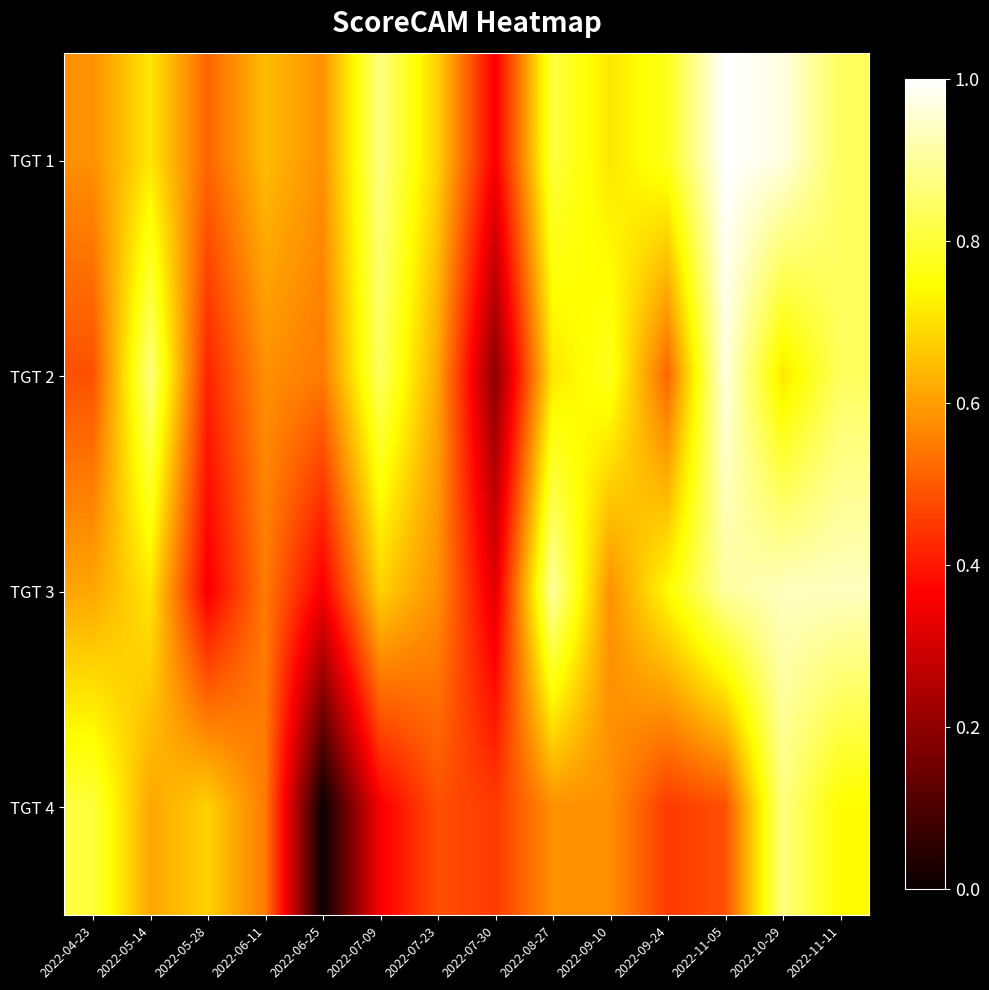

Reading right to left, transcribe all the data shown in this chart.

TGT 1: 2022-11-11=0.8	2022-10-29=1.0	2022-11-05=1.0	2022-09-24=0.8	2022-09-10=0.7	2022-08-27=0.8	2022-07-30=0.4	2022-07-23=0.7	2022-07-09=0.9	2022-06-25=0.6	2022-06-11=0.6	2022-05-28=0.5	2022-05-14=0.7	2022-04-23=0.6
TGT 2: 2022-11-11=0.8	2022-10-29=0.7	2022-11-05=1.0	2022-09-24=0.5	2022-09-10=0.8	2022-08-27=0.7	2022-07-30=0.2	2022-07-23=0.6	2022-07-09=0.8	2022-06-25=0.5	2022-06-11=0.6	2022-05-28=0.4	2022-05-14=0.9	2022-04-23=0.5
TGT 3: 2022-11-11=0.9	2022-10-29=0.9	2022-11-05=0.9	2022-09-24=0.7	2022-09-10=0.6	2022-08-27=0.9	2022-07-30=0.3	2022-07-23=0.6	2022-07-09=0.7	2022-06-25=0.4	2022-06-11=0.5	2022-05-28=0.4	2022-05-14=0.7	2022-04-23=0.6
TGT 4: 2022-11-11=0.7	2022-10-29=0.9	2022-11-05=0.5	2022-09-24=0.5	2022-09-10=0.6	2022-08-27=0.6	2022-07-30=0.5	2022-07-23=0.5	2022-07-09=0.4	2022-06-25=0.0	2022-06-11=0.5	2022-05-28=0.7	2022-05-14=0.6	2022-04-23=0.8